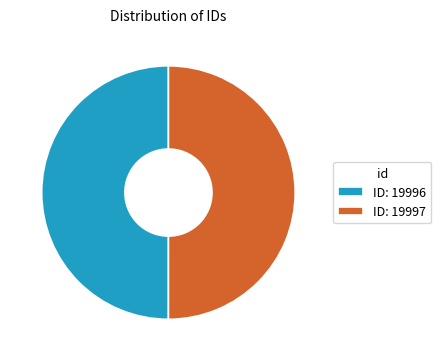

Approximately how many times larger is the value at ID: 19996 compared to ID: 19997?

1.0